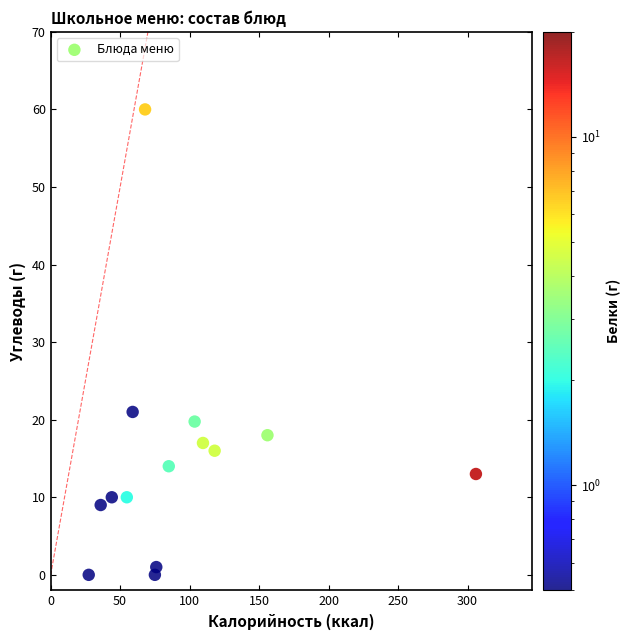

What is the range of Y values (max minus min)?

60.0